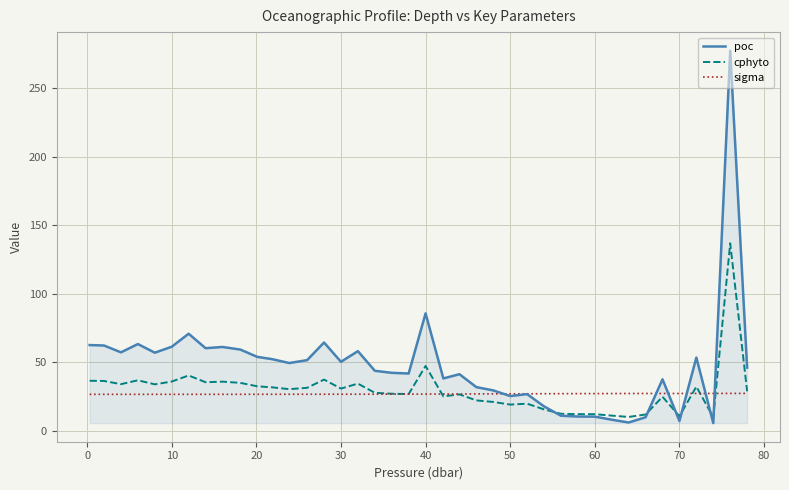

Which series has the largest total across all categories?

poc